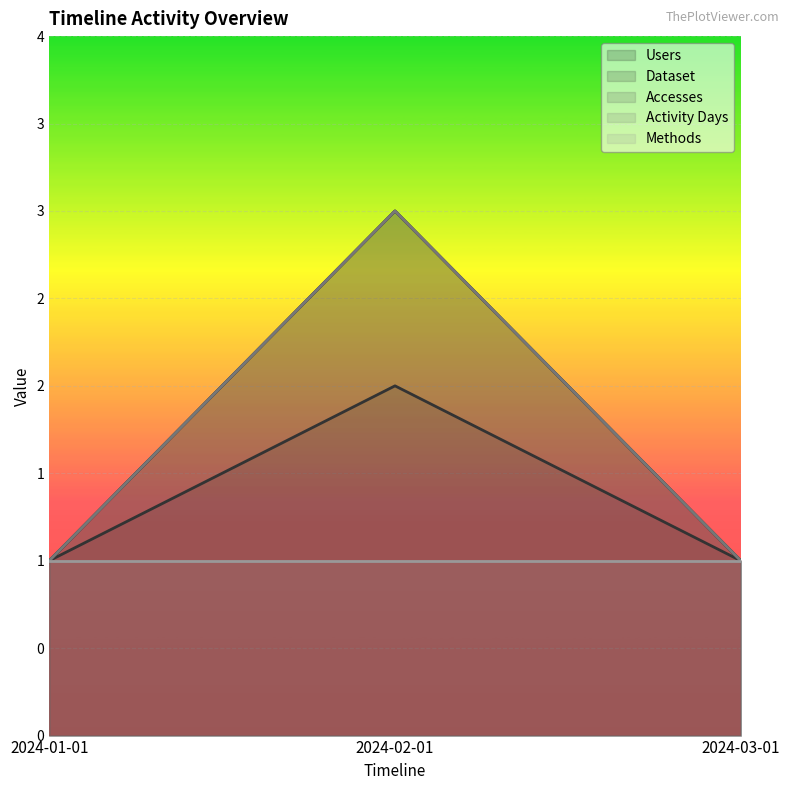

What is the label of the 2nd point from the left?

2024-02-01